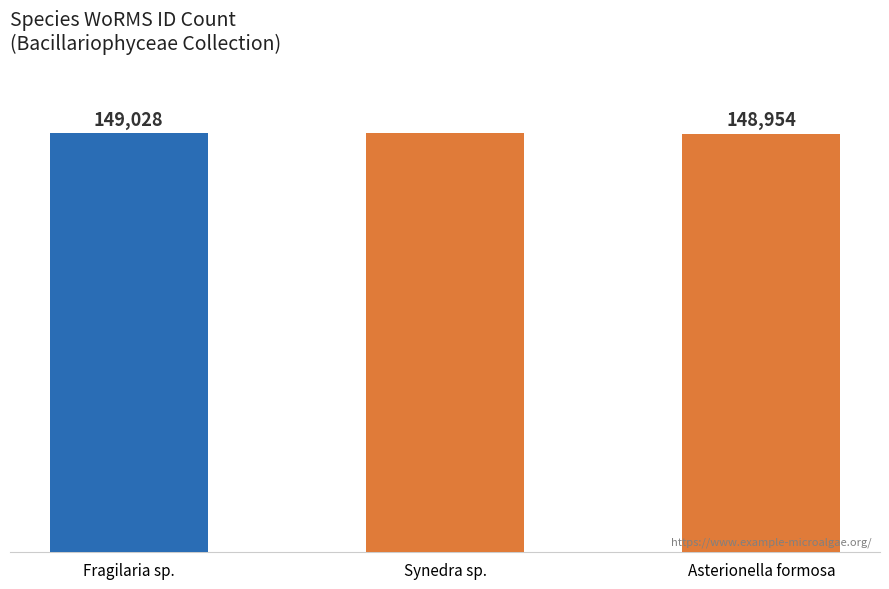

What is the value of the 1st bar from the left?

149028